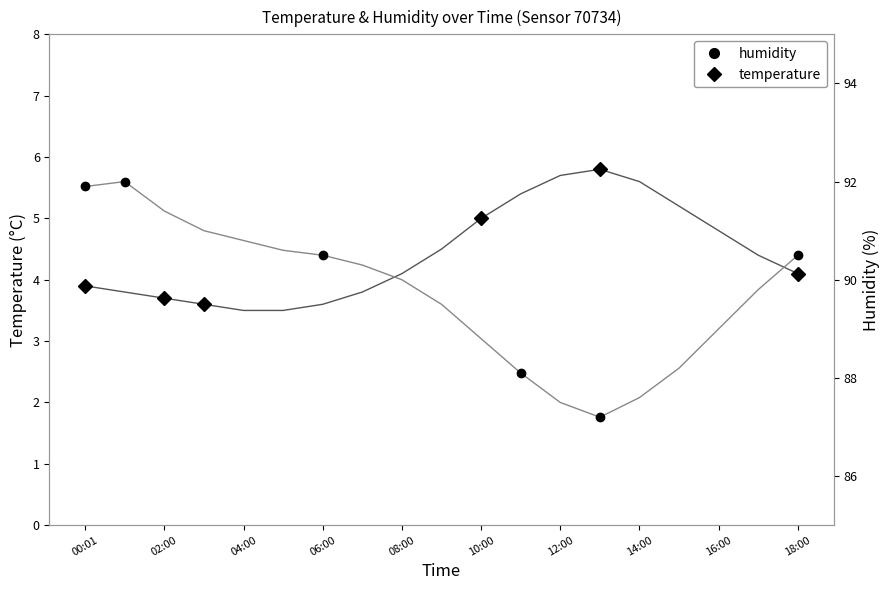

What is the lowest value of the temperature series?

3.5